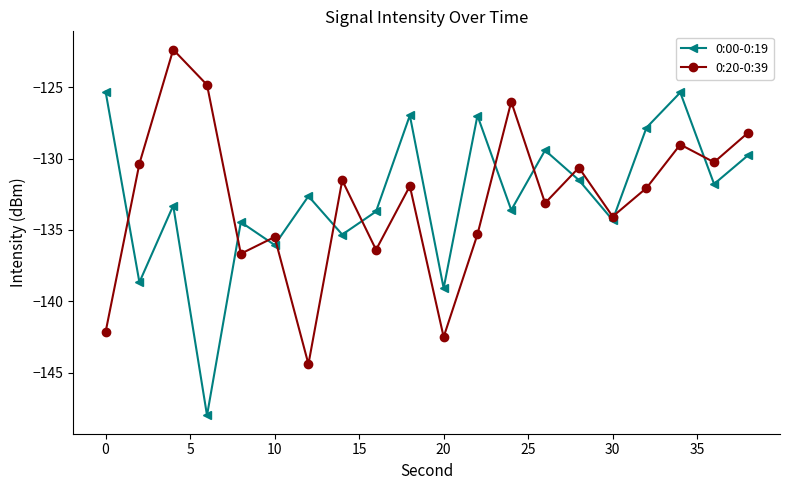

In 0:00-0:19, how many points are lower than both neighbors (excluding endpoints)?

8